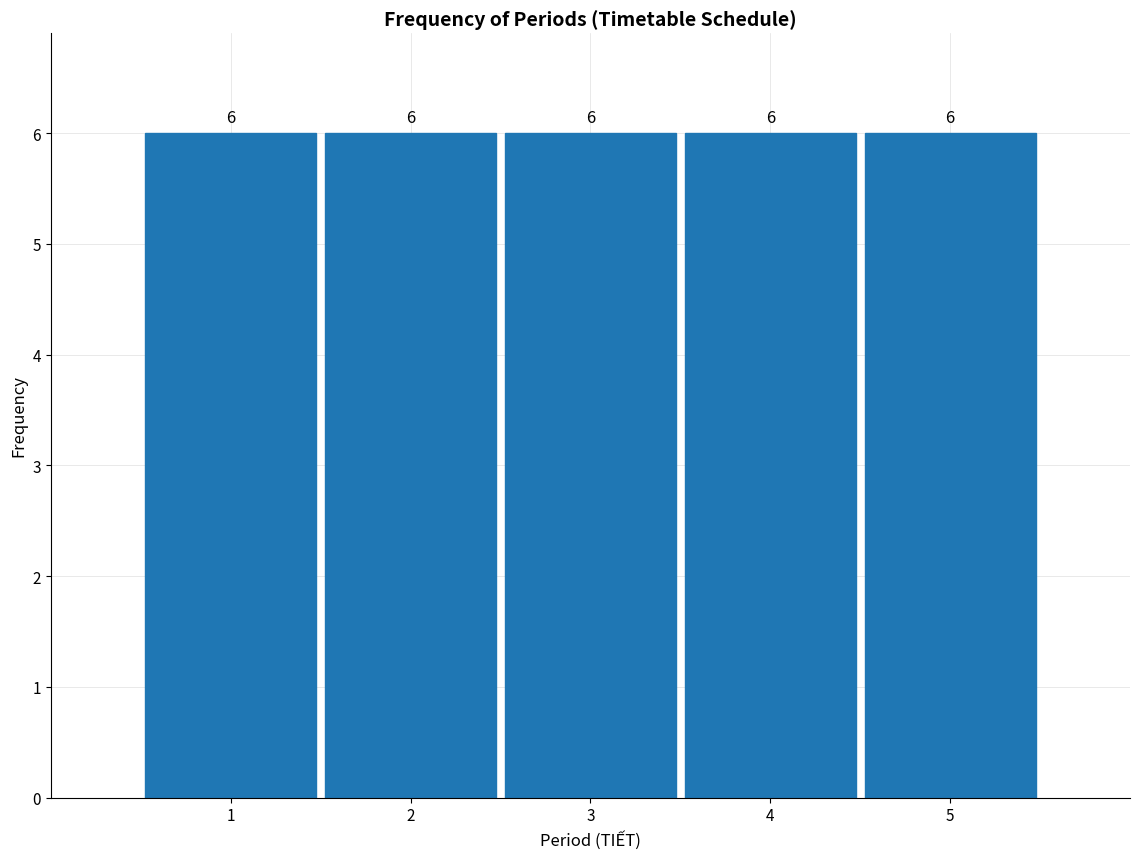

Reading left to right, list every bar in this chart as the range it spans on the x-axis followed by its height.

0.5 to 1.5: 6
1.5 to 2.5: 6
2.5 to 3.5: 6
3.5 to 4.5: 6
4.5 to 5.5: 6